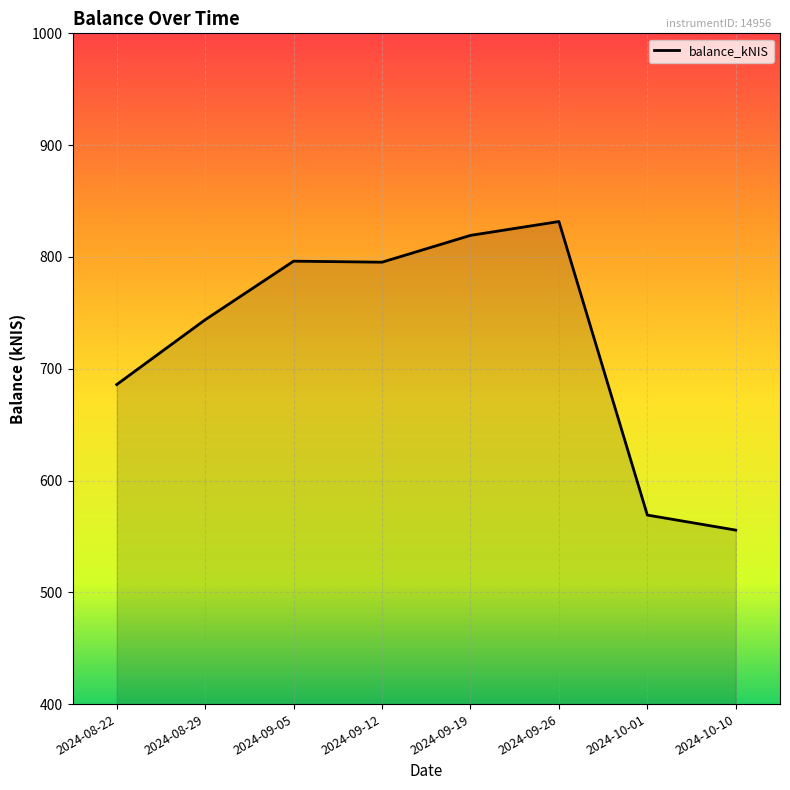

The value at 2024-08-22 is 685.8. True or false?

True